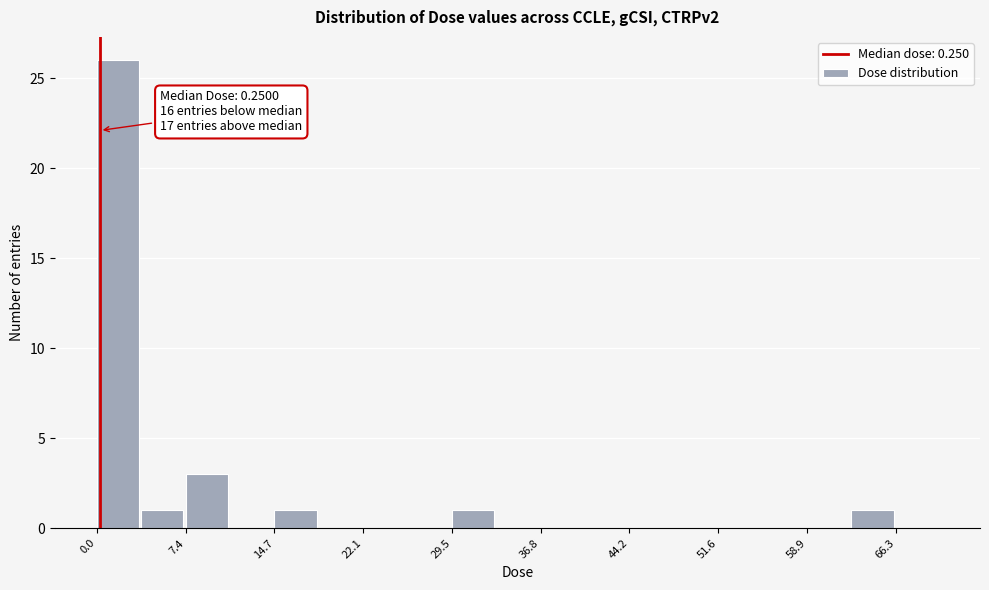

Read against the x-axis, roughly where is the centre of the tallest bar?

2